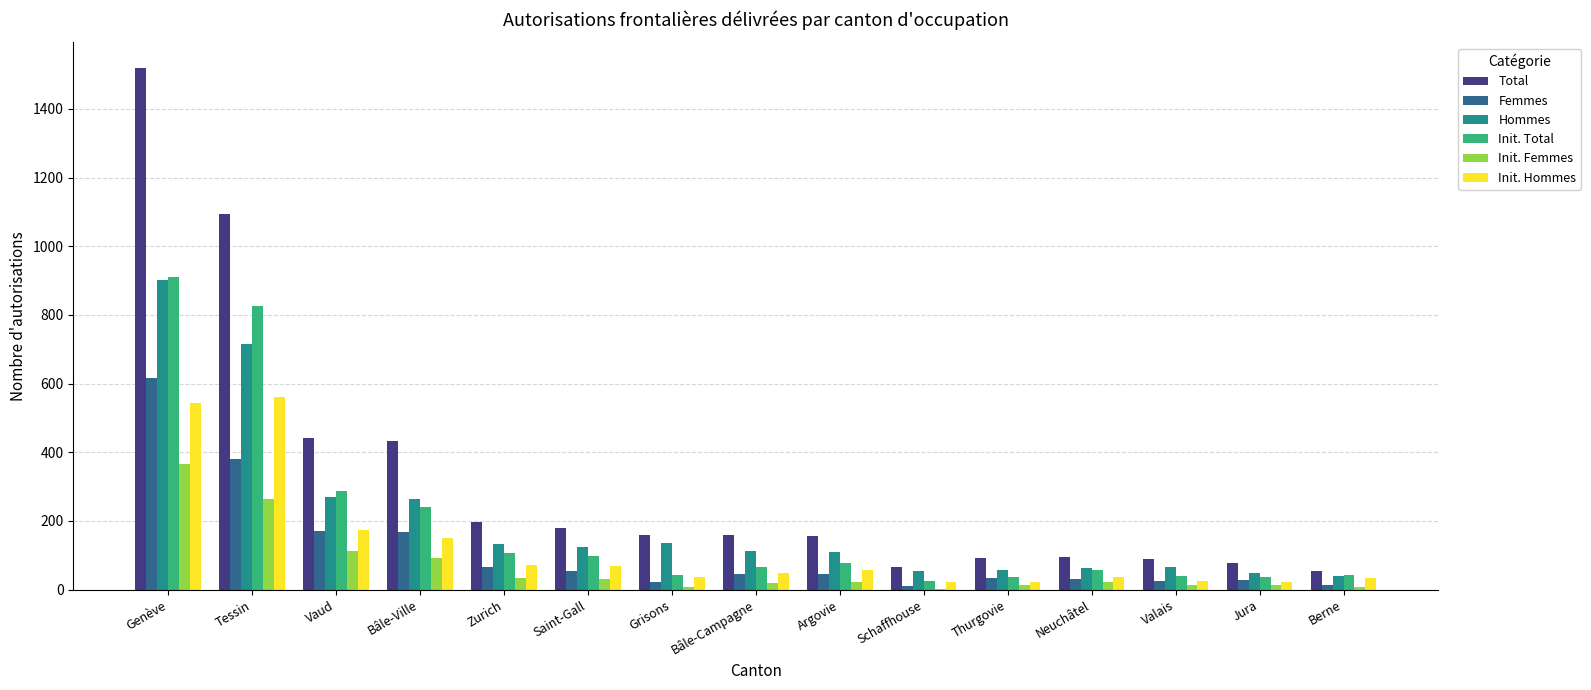

Does the chart contain stacked bars?

No